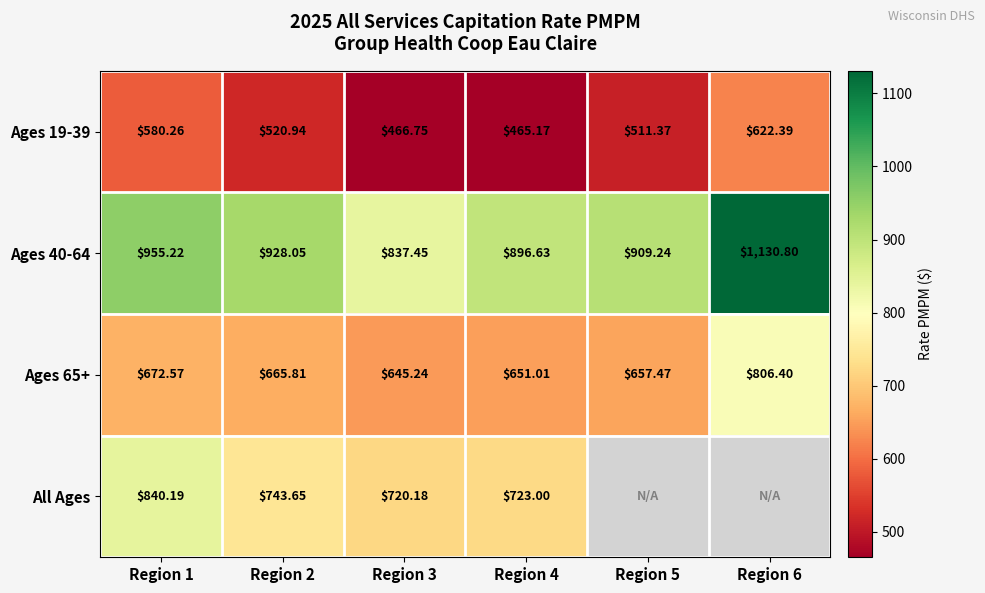

Is the value of All Ages at Region 3 greater than the value of Ages 65+ at Region 5?

Yes